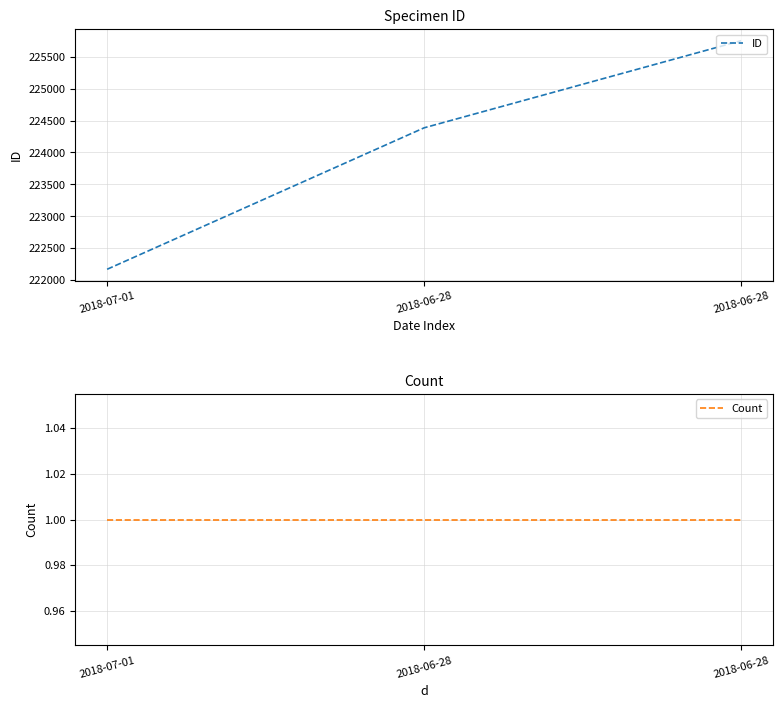

What is the value of the ID point at the 1st from the left?

222174